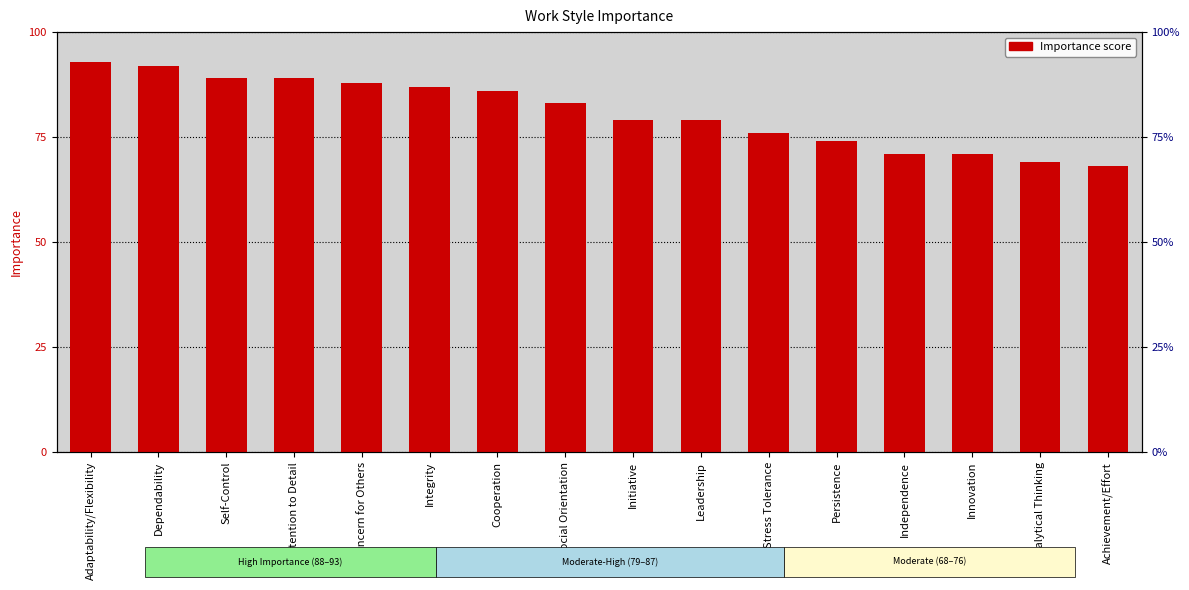

Does the chart contain stacked bars?

No